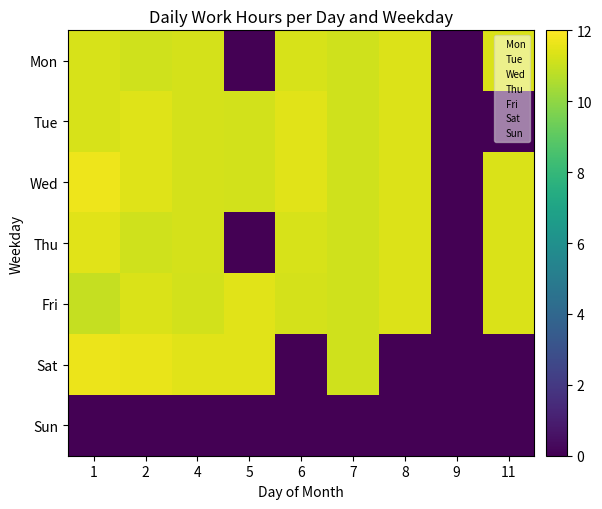

At how many categories does at least one series exceed 10?

8